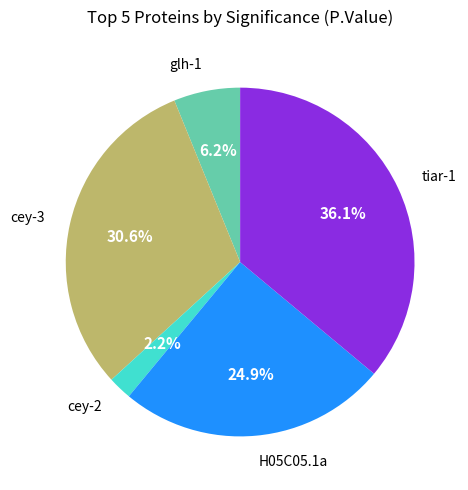

What is the largest slice in the pie chart?

tiar-1